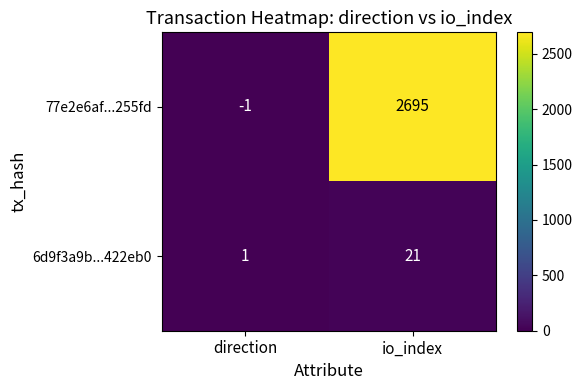

At which category does the chart reach its minimum across all series?

direction